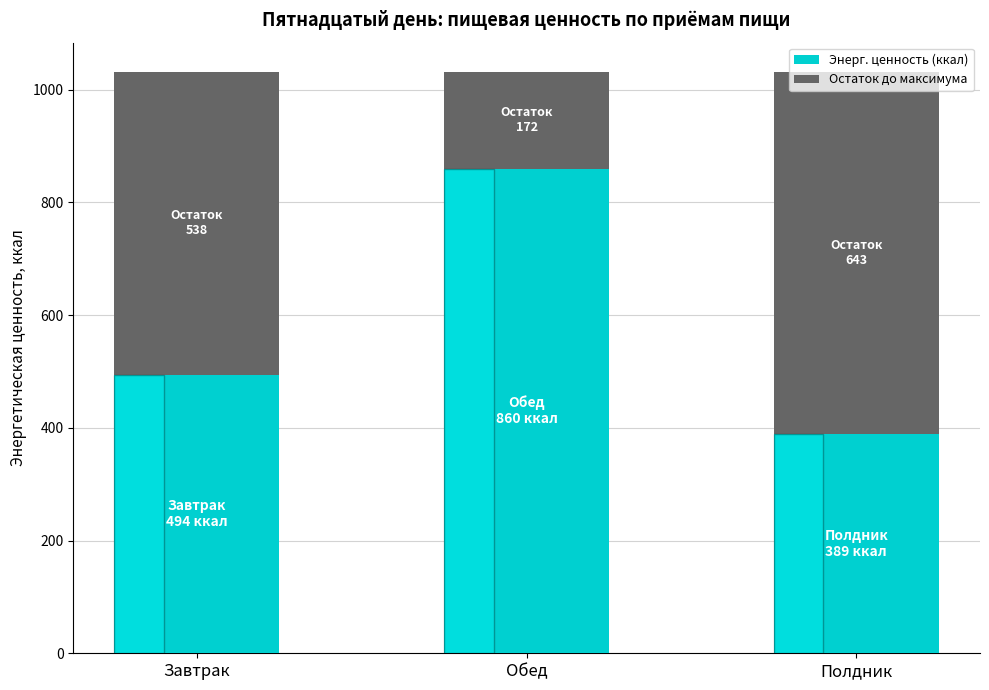

What is the total value across all series at Полдник?

1032